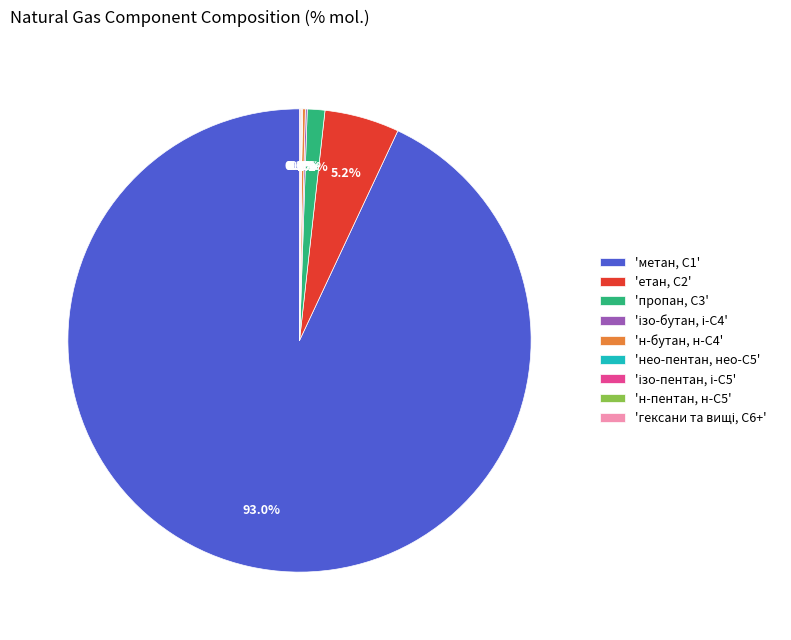

To the nearest percent, what is the difference between the largest and smallest slice percentages?

93%